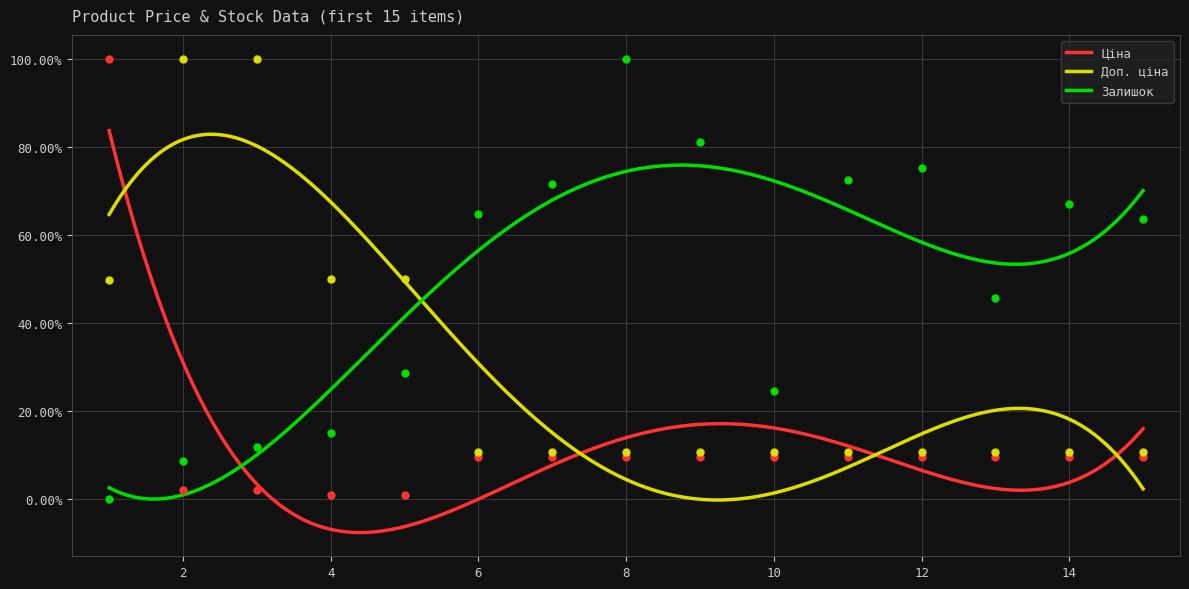

Which series reaches the minimum Y coordinate?

Залишок